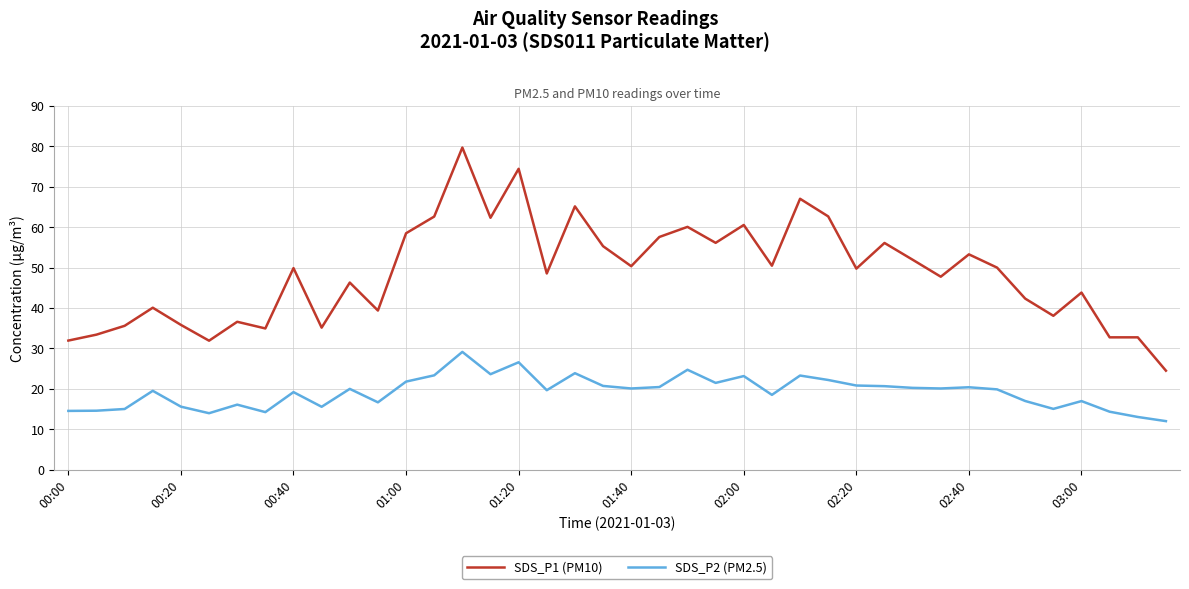

What is the lowest value of the SDS_P1 (PM10) series?

24.5